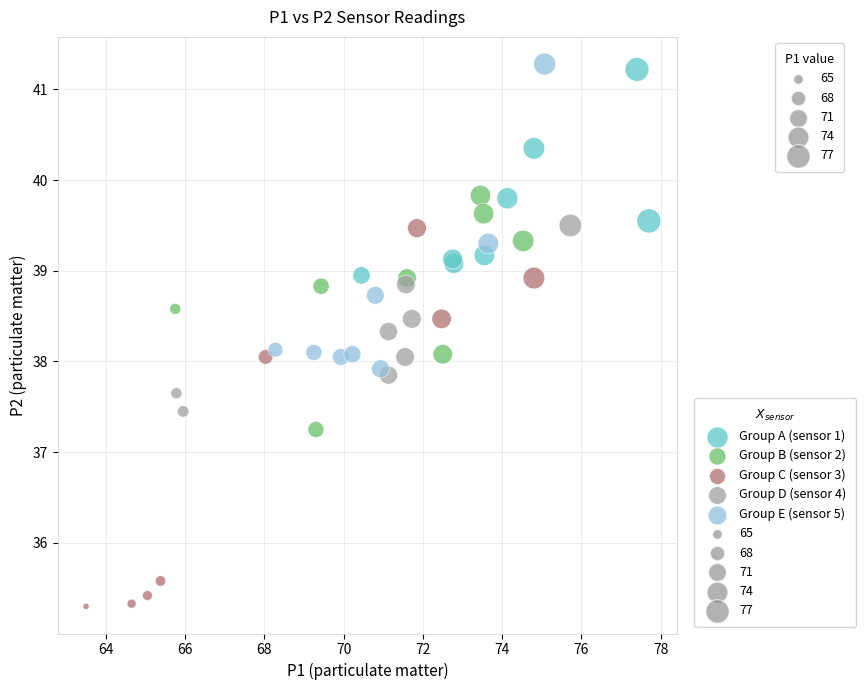

Which series contains the lowest Y value?

Group C (sensor 3)